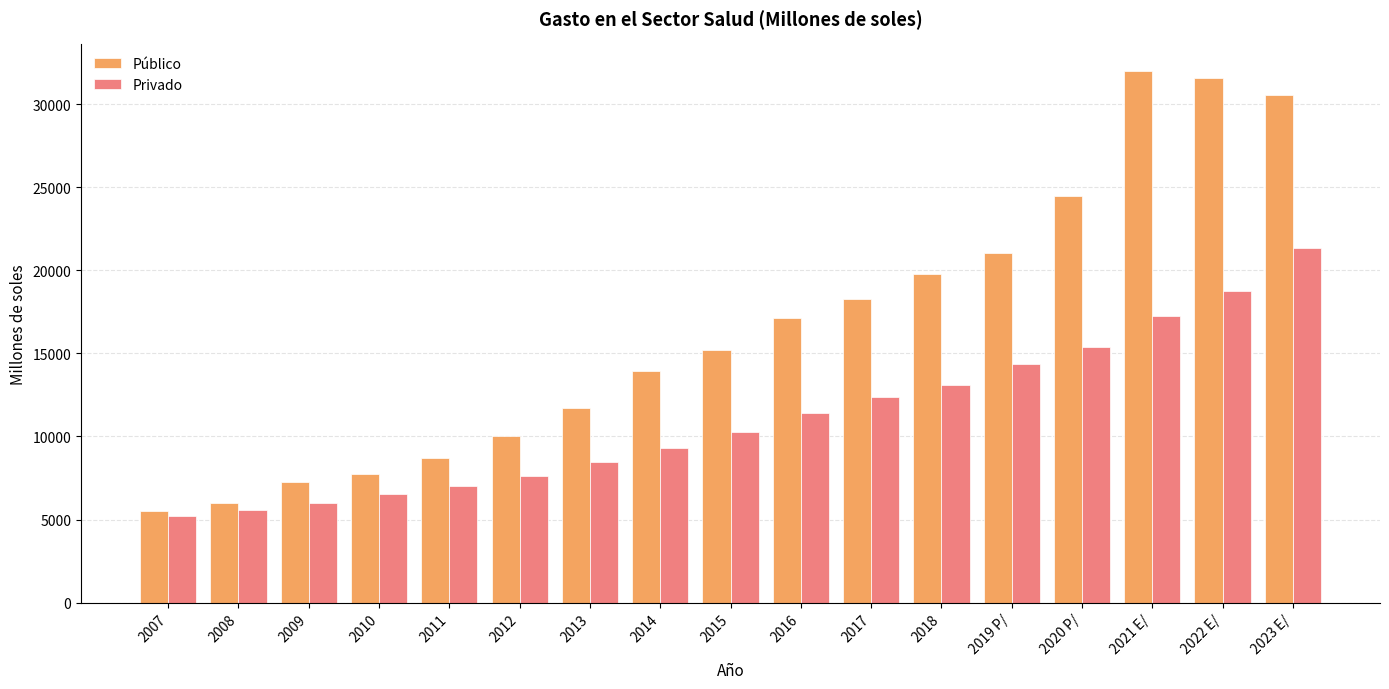

What is the spread (max minus min) of values at 2016?

5712